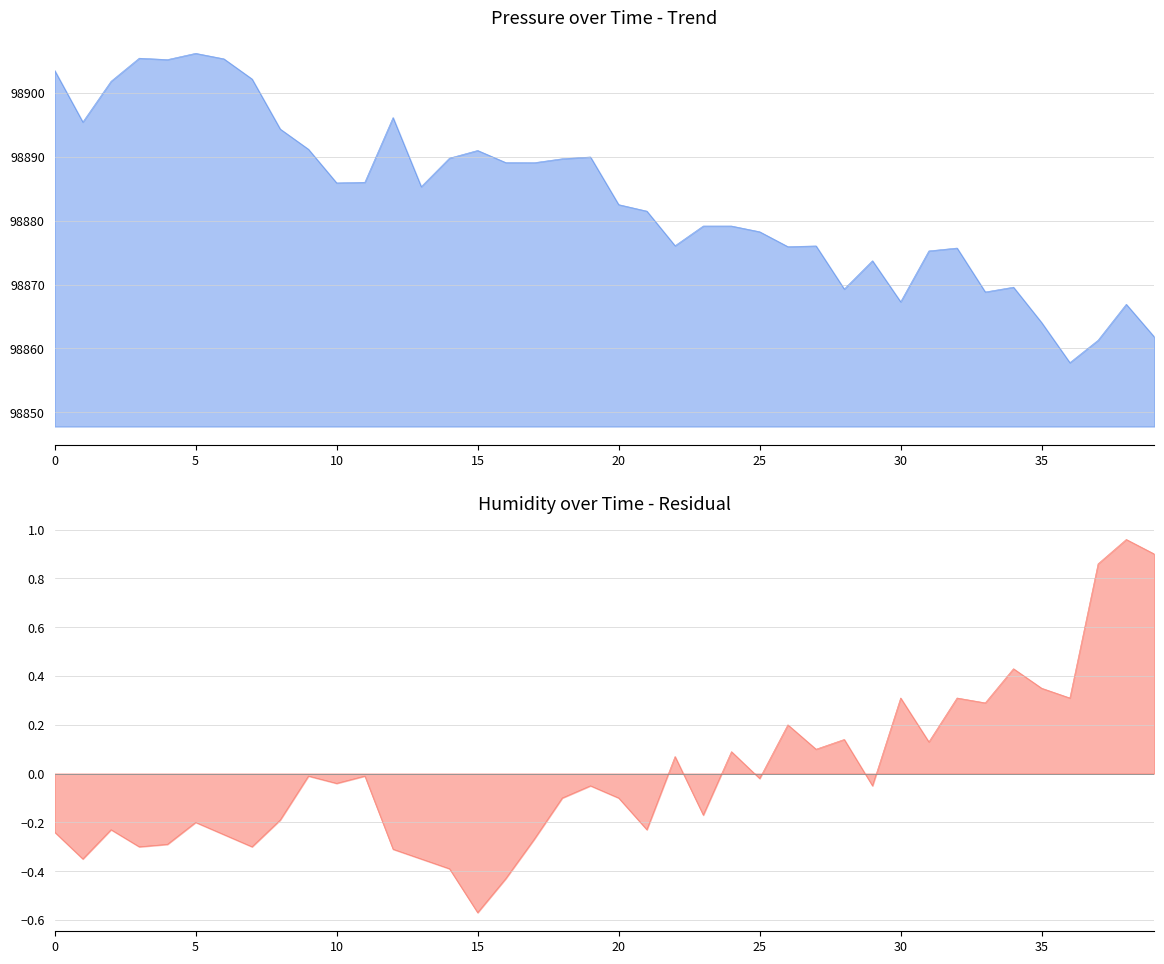

Between 23 and 27, which series saw the biggest shift?

pressure